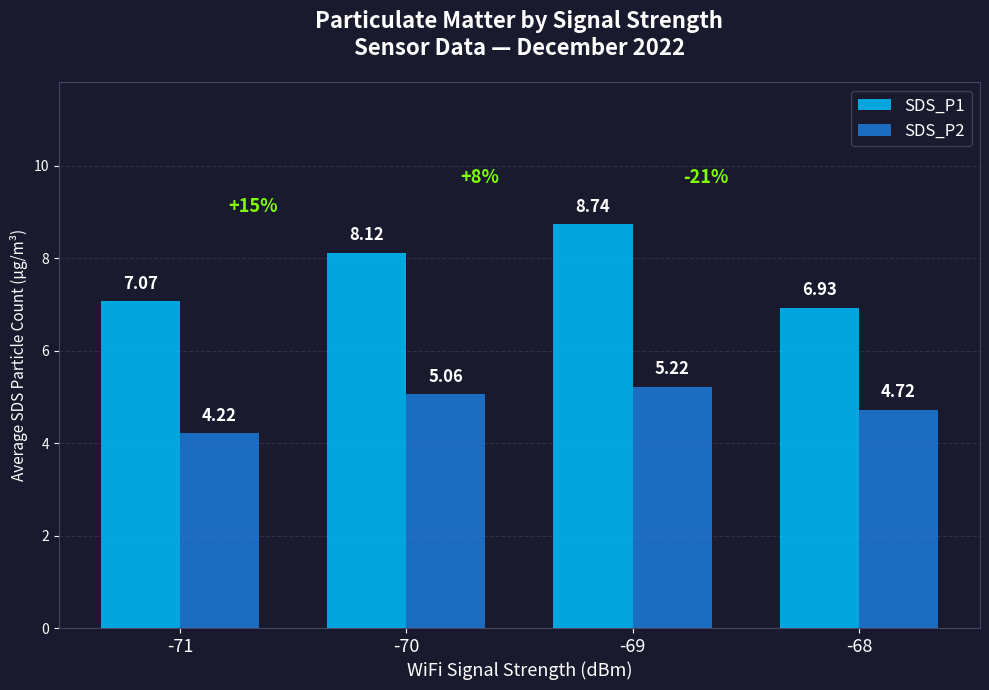

True or false: SDS_P1 has a value of 6.9 at -68.

True